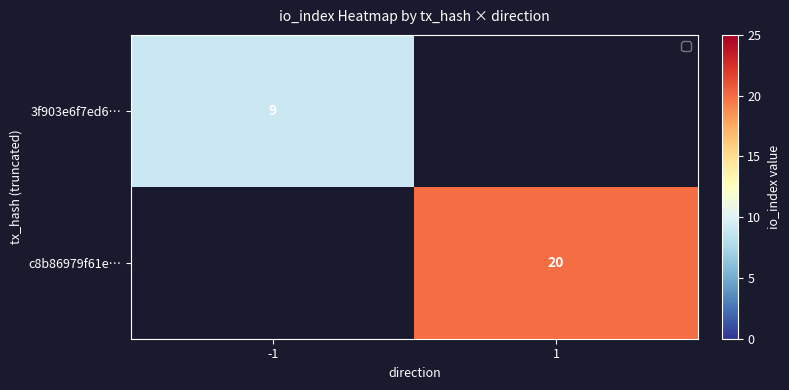

Is the value of c8b86979f61e… at 1 greater than the value of 3f903e6f7ed6… at -1?

Yes